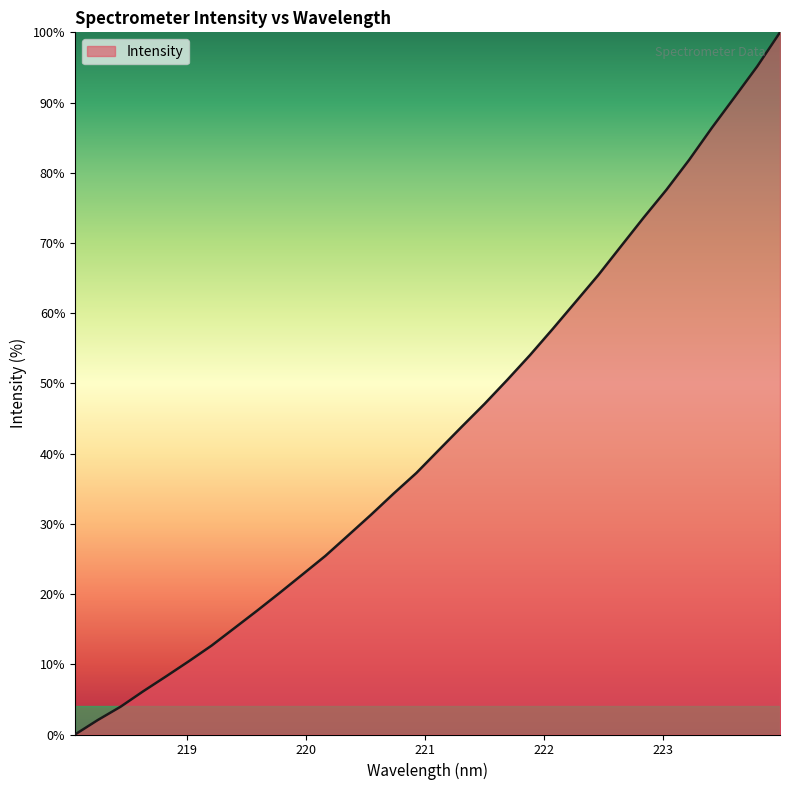

What is the maximum value shown in the chart?

100.0